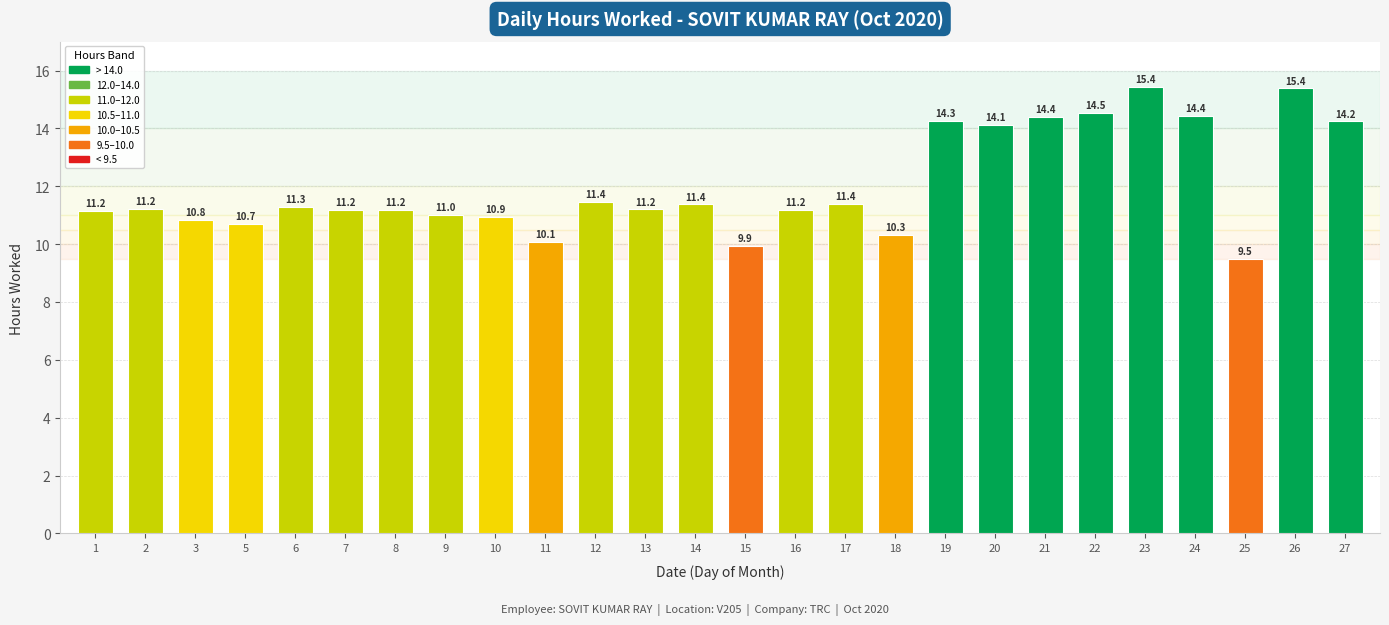

Between 2 and 22, which is larger?

22